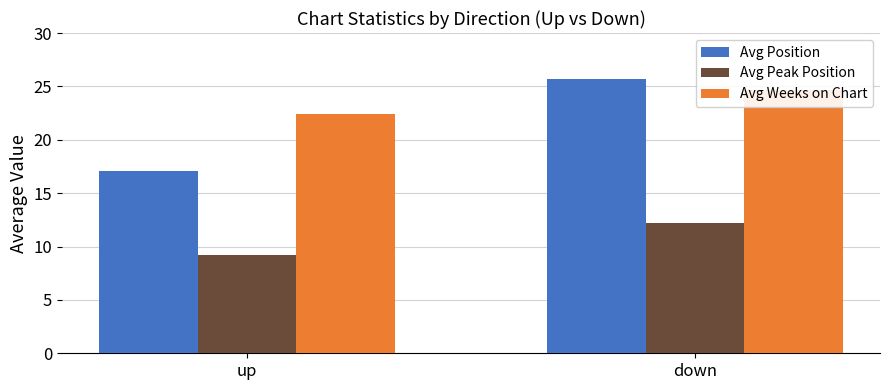

What is the sum of all Avg Position values?

42.7